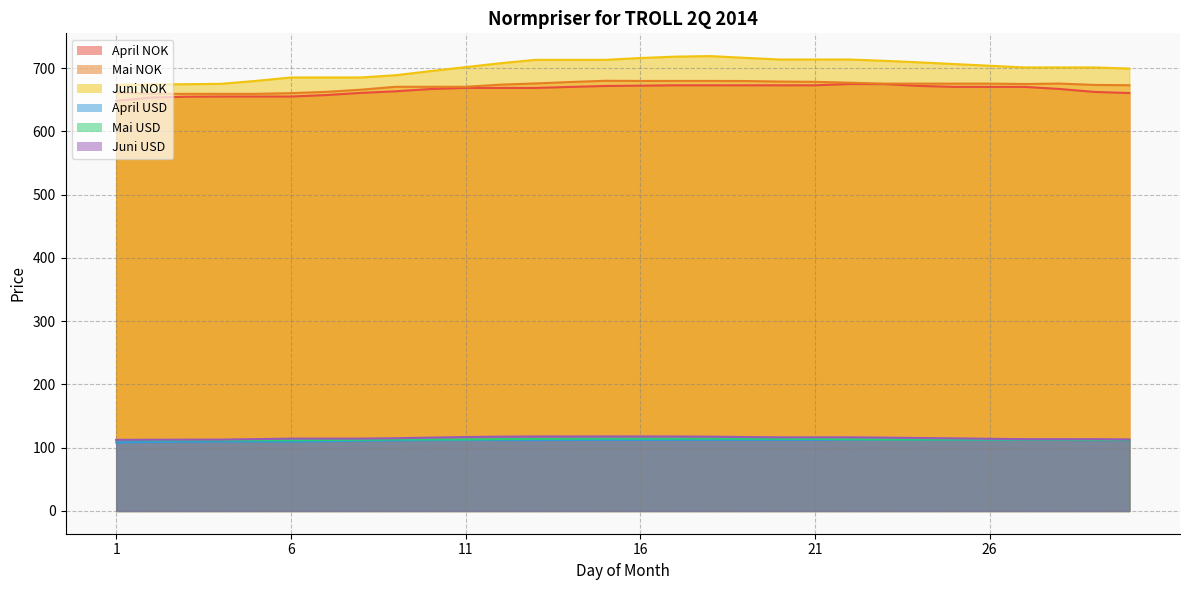

At which label does Juni USD reach its minimum?

1